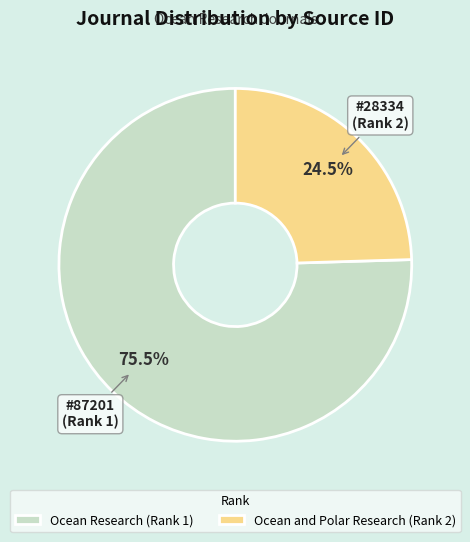

Does any single category account for the majority?

Yes